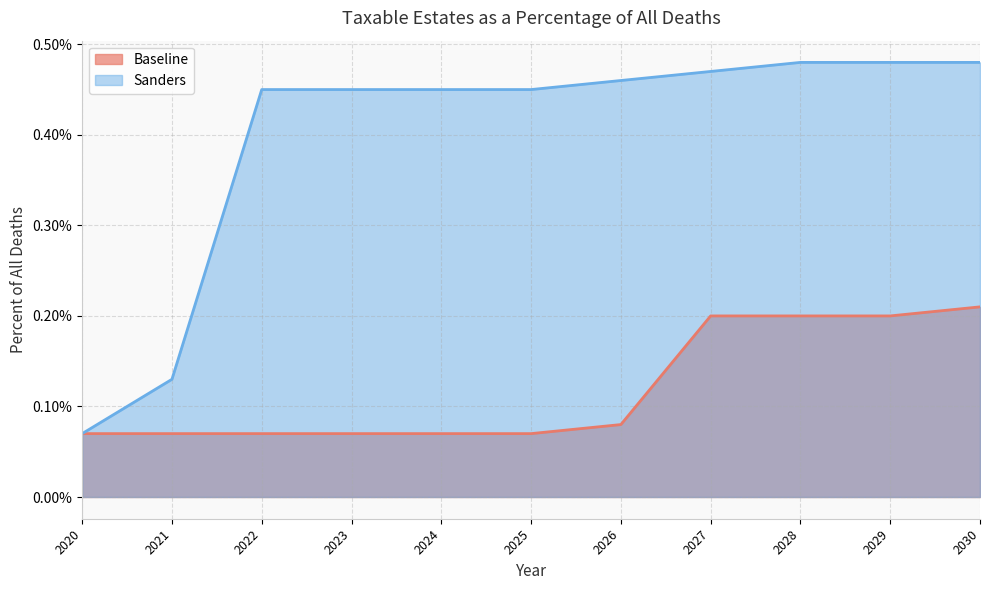

True or false: Sanders and Baseline cross at least once.

False